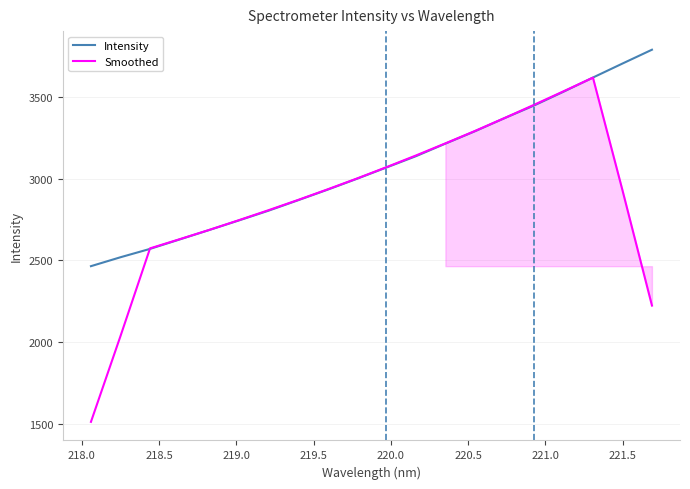

What is the smallest value displayed?

1510.5